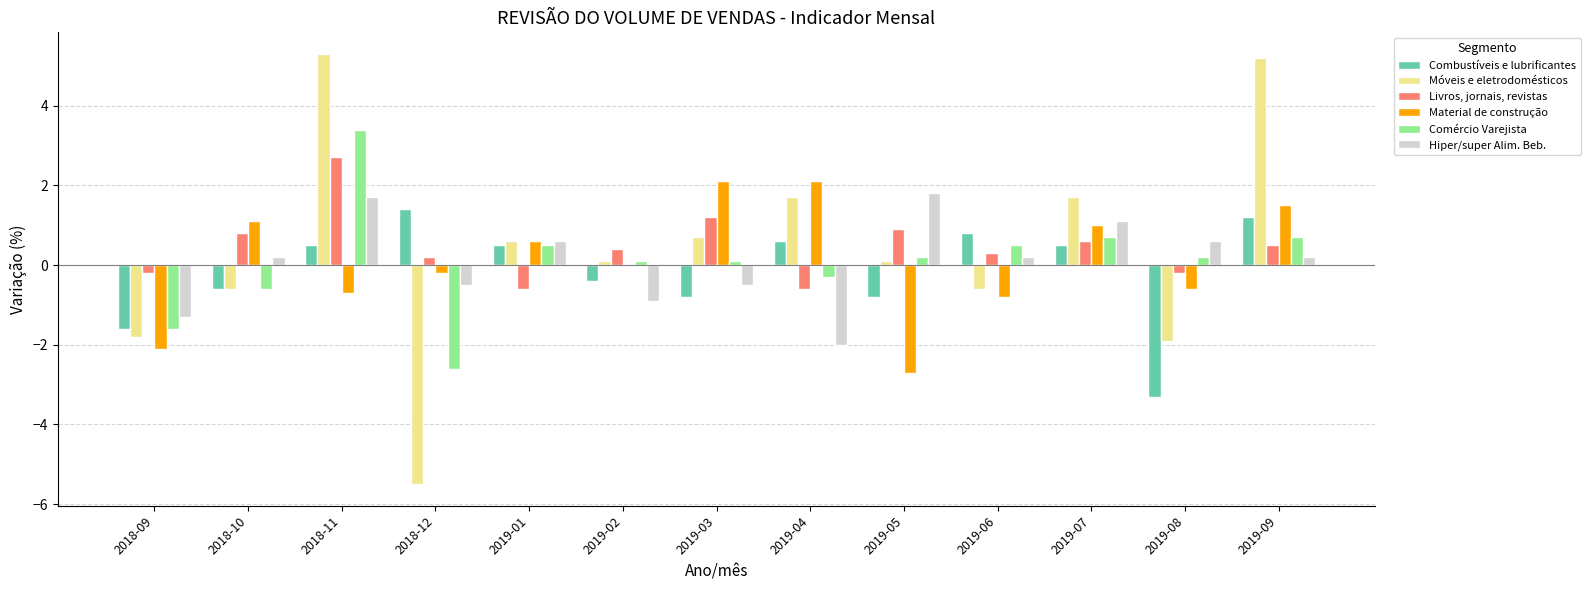

How many data points in Combustíveis e lubrificantes are above 0?

7